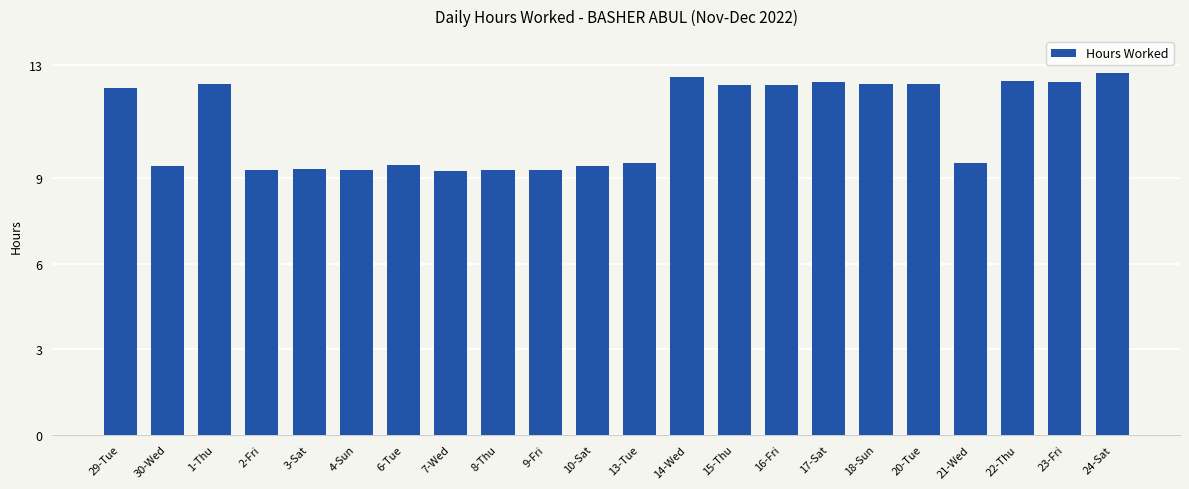

Between 24-Sat and 20-Tue, which is larger?

24-Sat